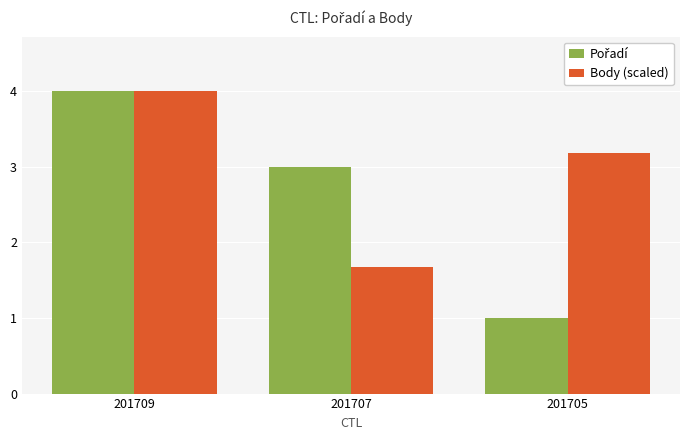

The value of Body (scaled) at 201705 is 3.2. True or false?

True